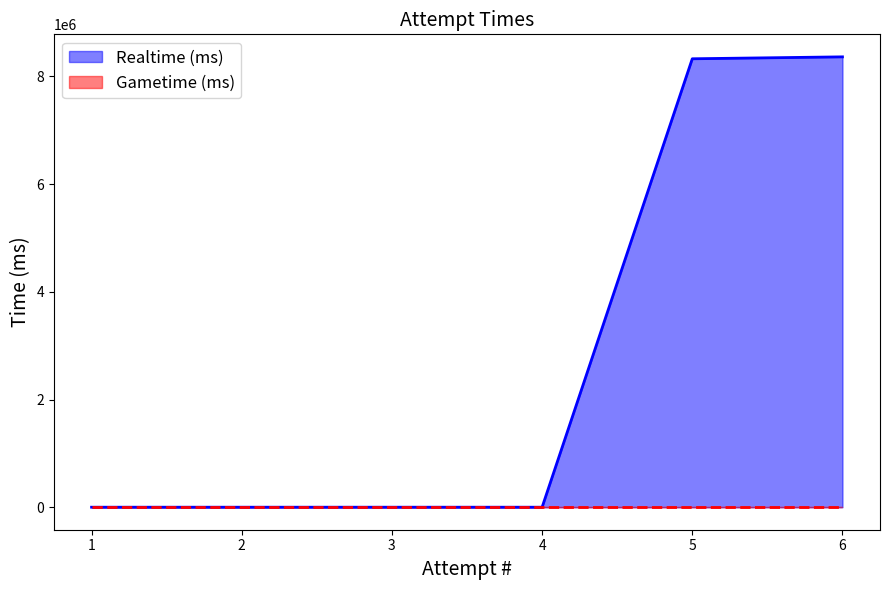

True or false: the data shows 0 at 3.

True